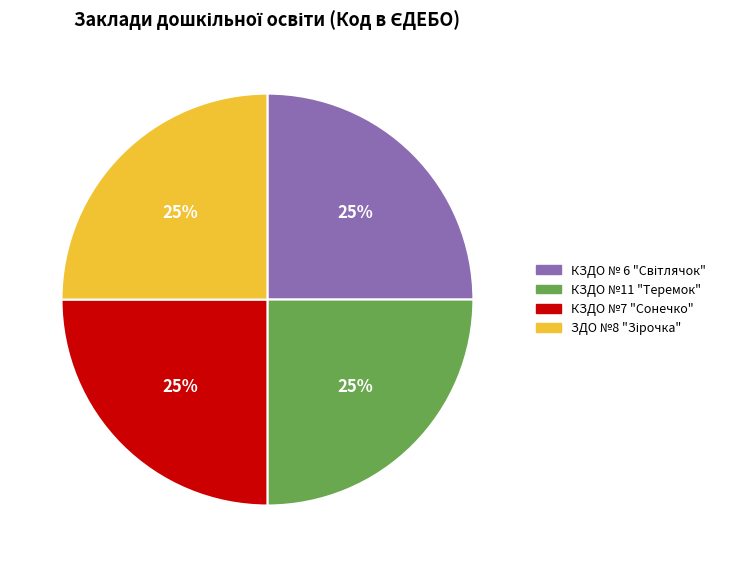

The КЗДО №7 "Сонечко" slice represents 25% of the pie. True or false?

True